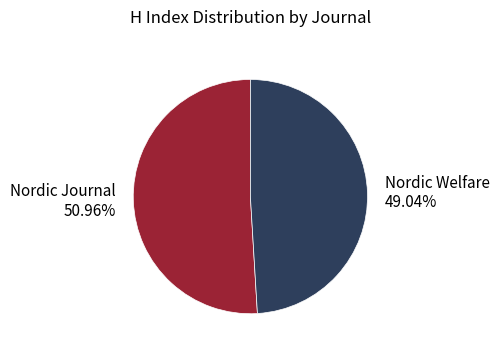

Is there a majority slice in this chart?

Yes